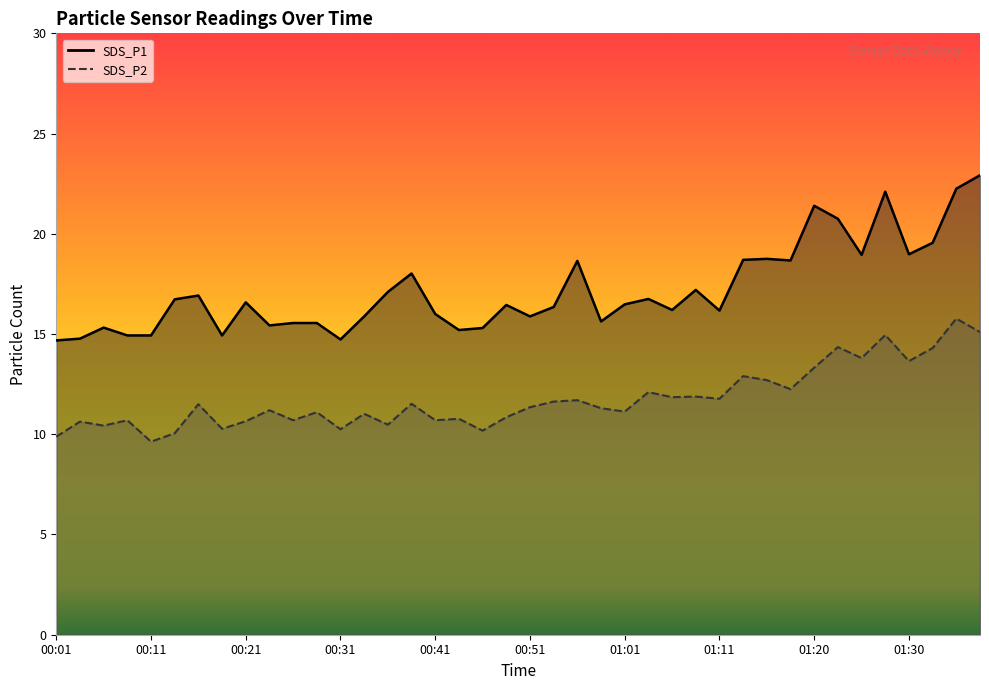

How many values in the SDS_P2 series are below 11?

15